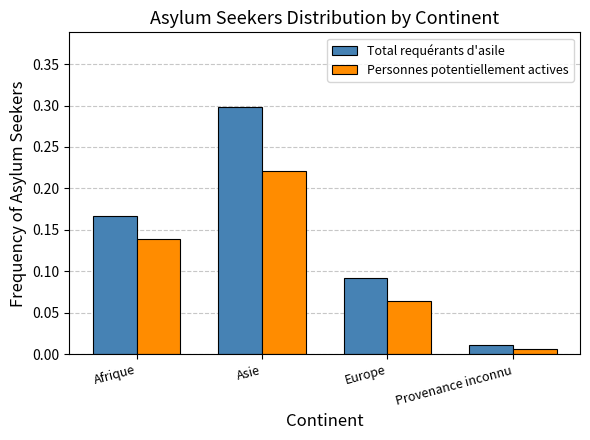

Which series changed the most between Asie and Europe?

Total requérants d'asile